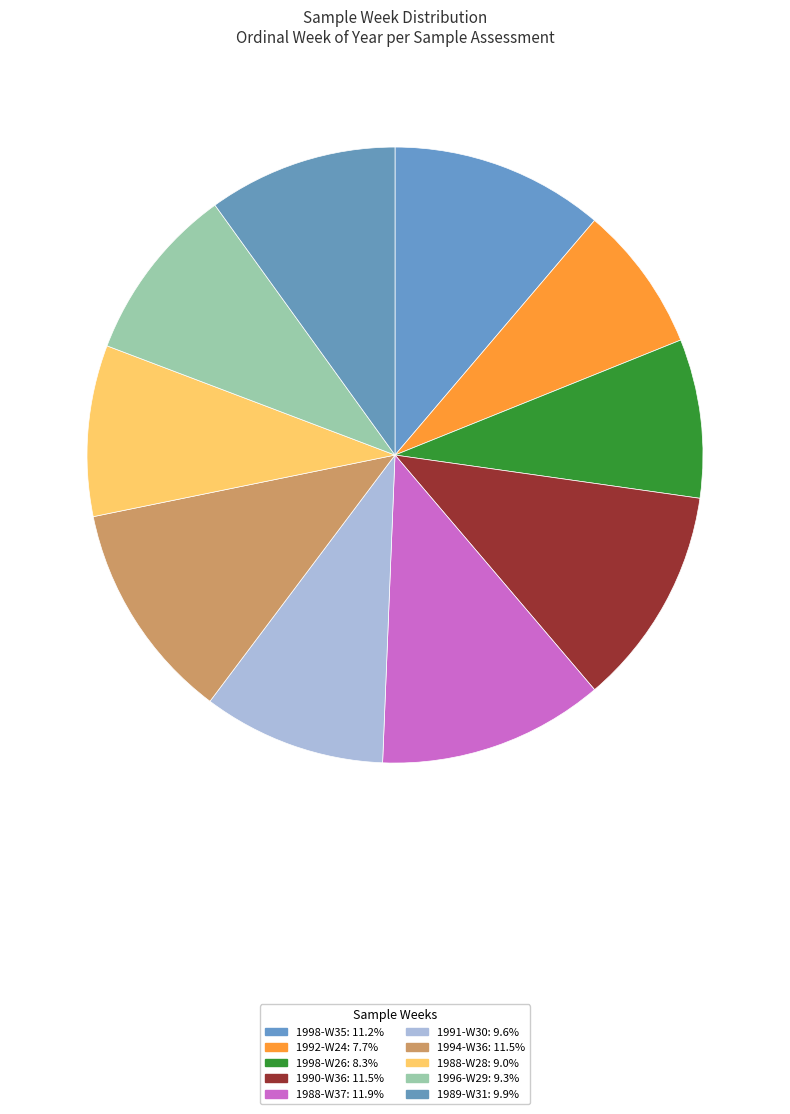

True or false: 1992-W24 accounts for 1% of the total.

False